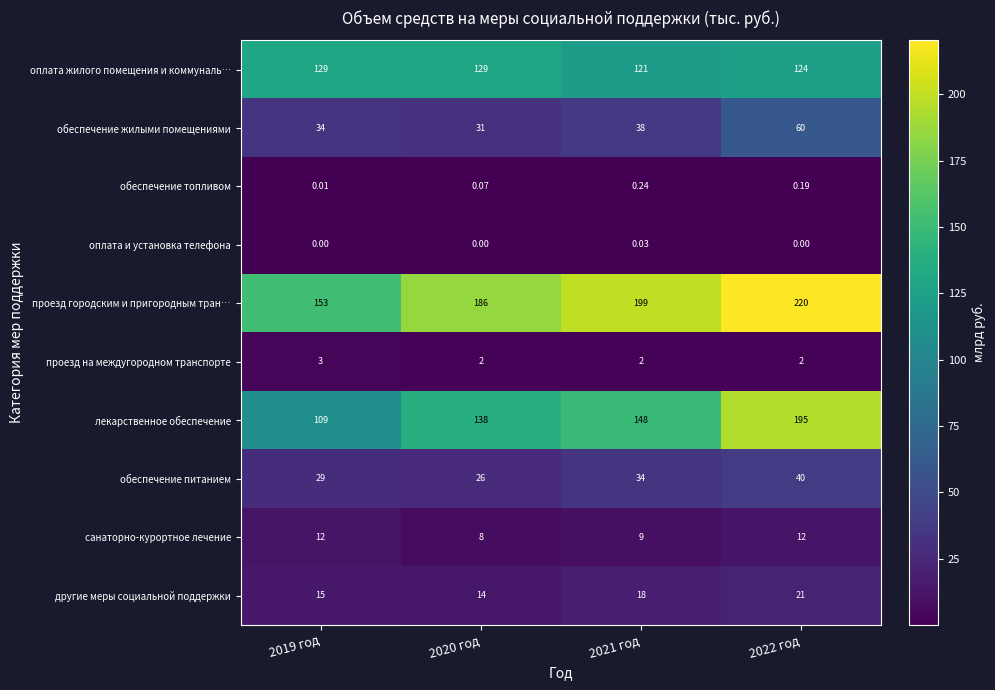

Which series has the widest spread of values?

лекарственное обеспечение